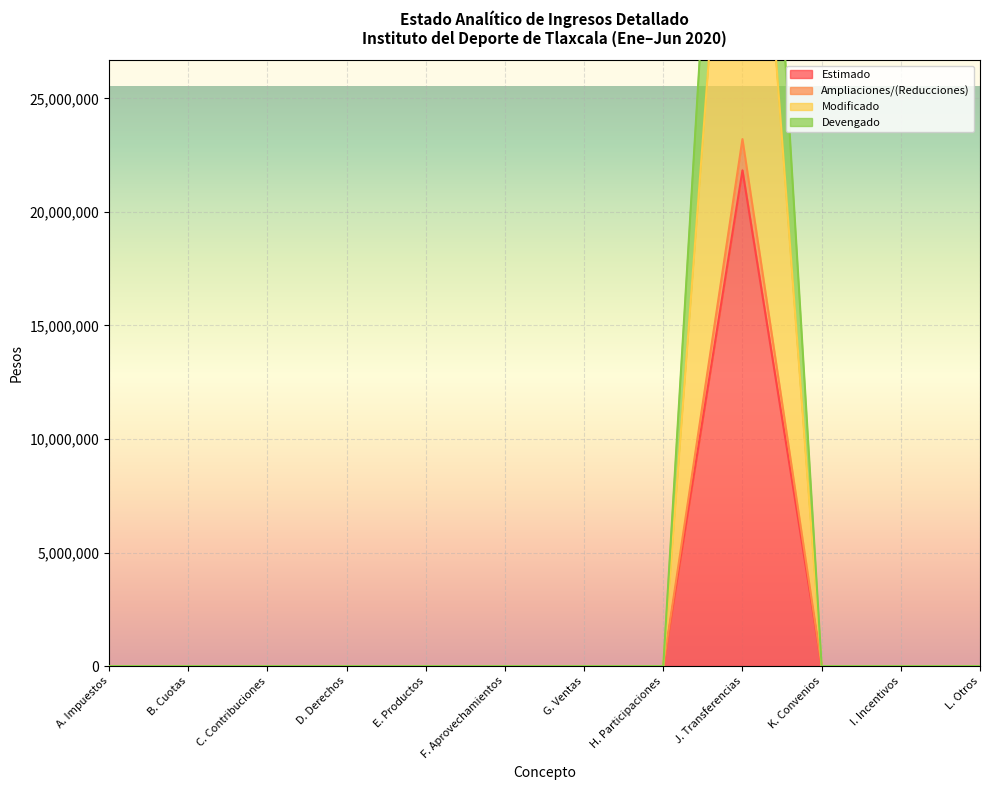

At which label is Estimado closest to 10914210?

D. Derechos